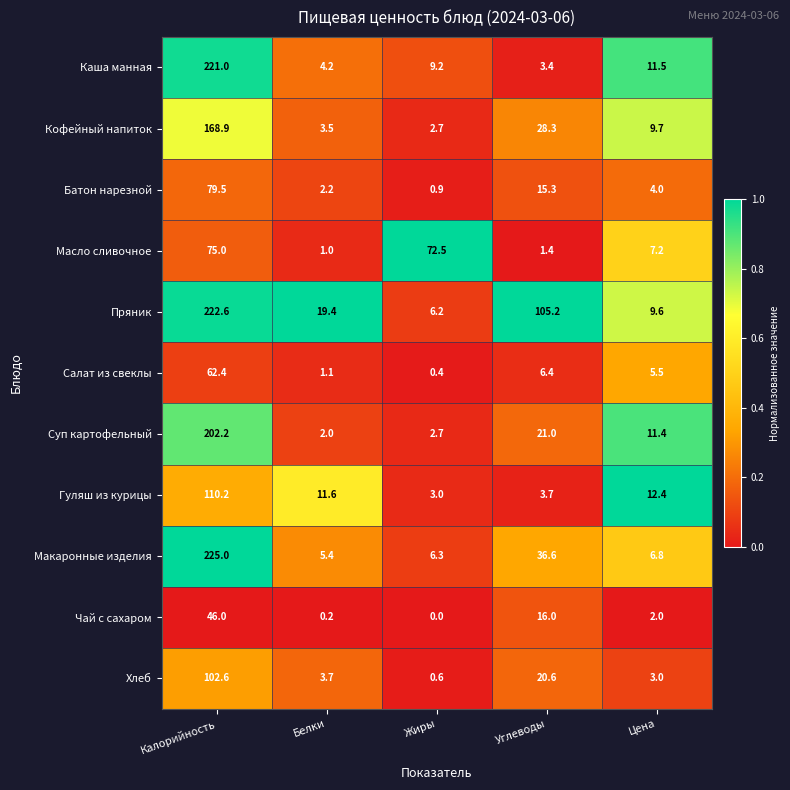

The Хлеб series shows 3.7 at Белки. True or false?

True